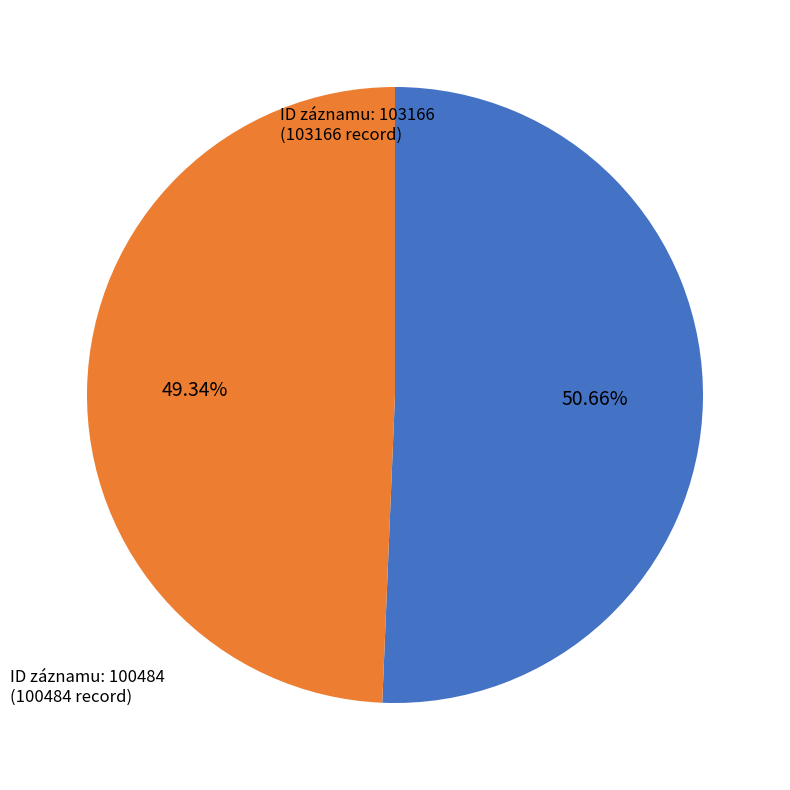

Is there any slice that represents more than half of the pie?

Yes